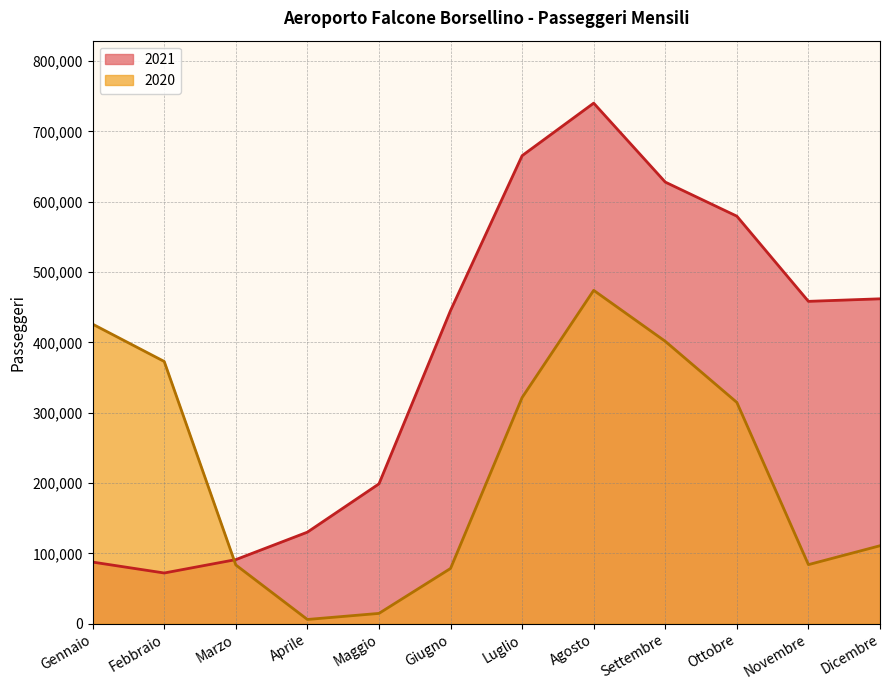

What is the value of the 2020 point at the 12th from the left?

110869